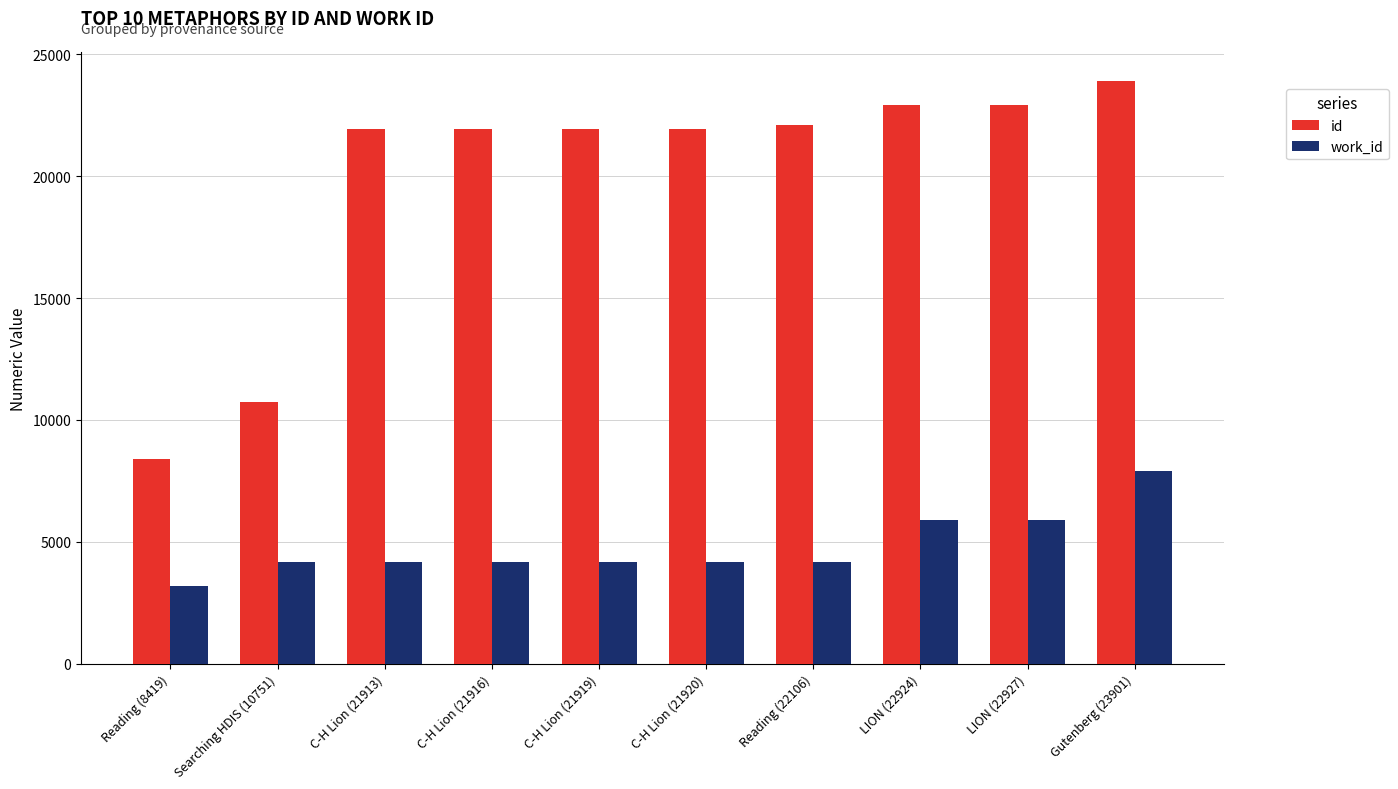

What position from the left is Gutenberg (23901)?

10